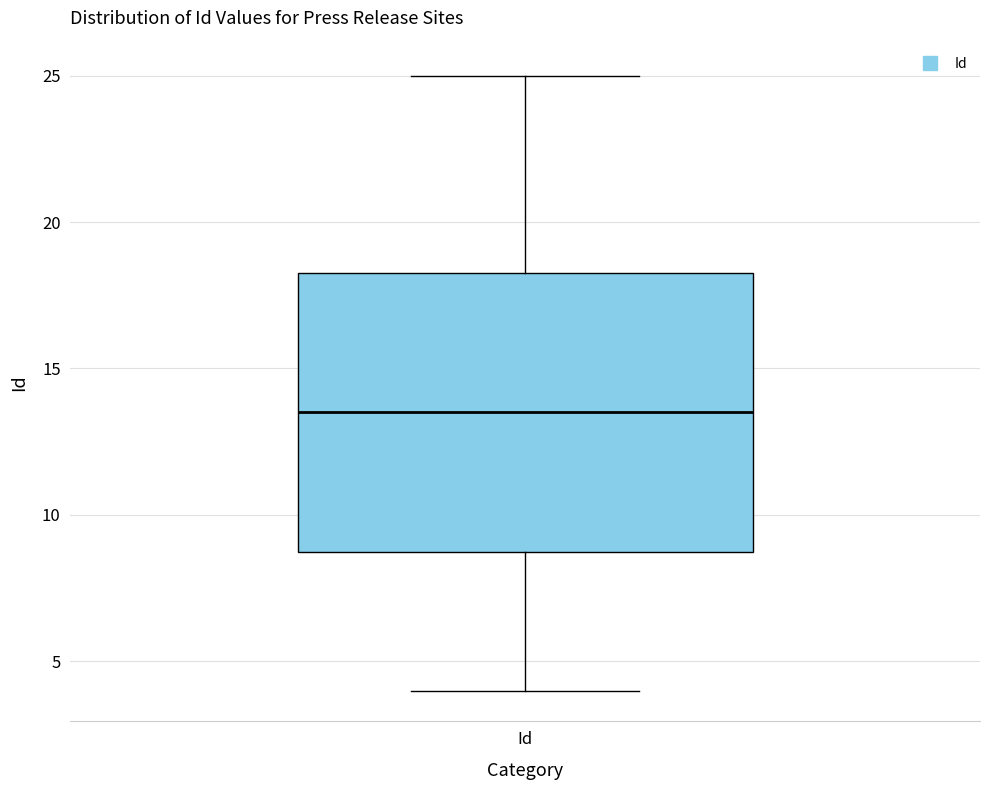

Transcribe this box plot: give where the median line is, the range the box spans, and where the two whiskers end, as read against the y-axis. The values are not printed on the chart, so give them approximately, as read against the axis.

median 13.5, box 9.0 to 18.5, whiskers 4.0 to 25.0